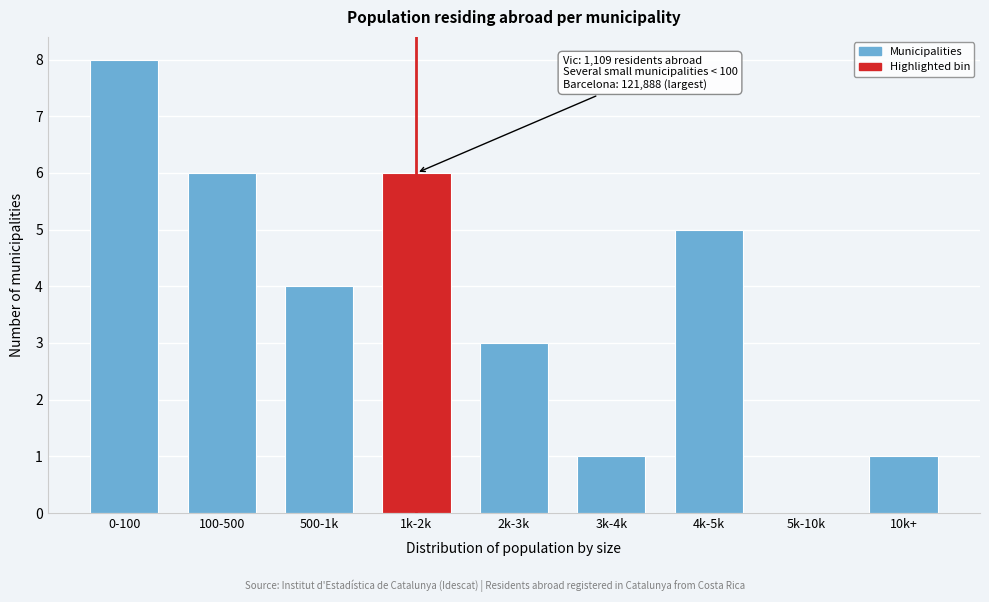

Reading right to left, extract all data points from this chart.

10k+=1	5k-10k=0	4k-5k=5	3k-4k=1	2k-3k=3	1k-2k=6	500-1k=4	100-500=6	0-100=8